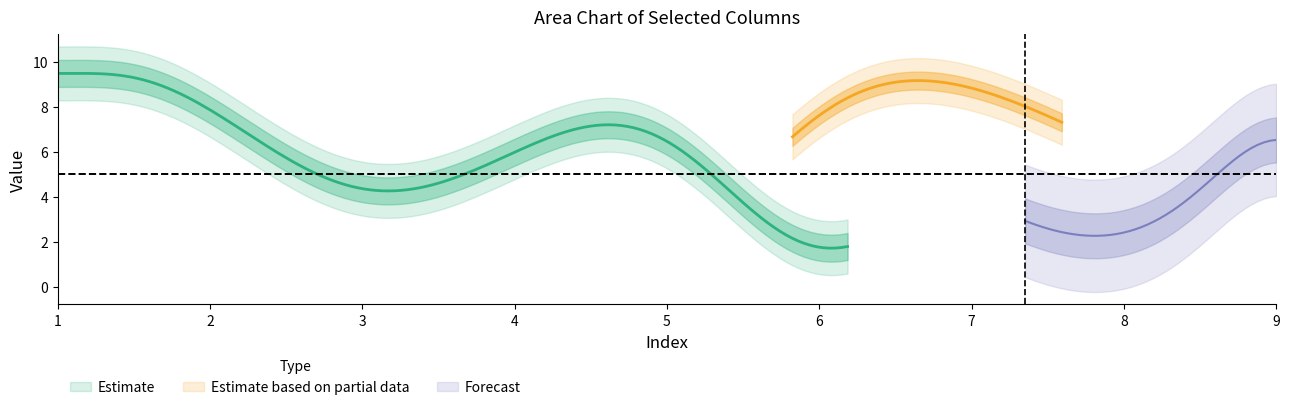

Between 6 and 5, which is larger?

5